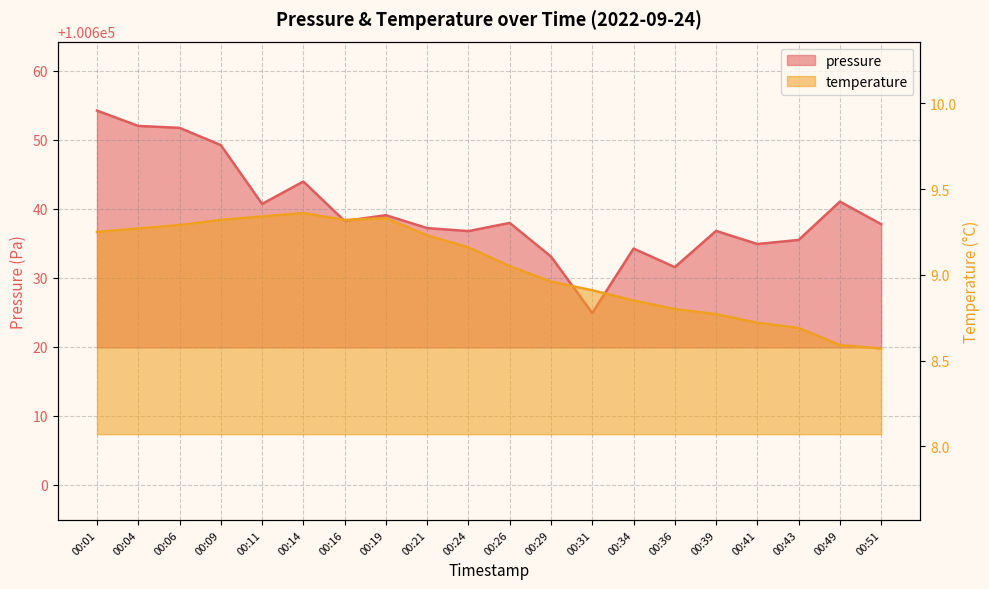

How many interior local valleys does the temperature series have?

1